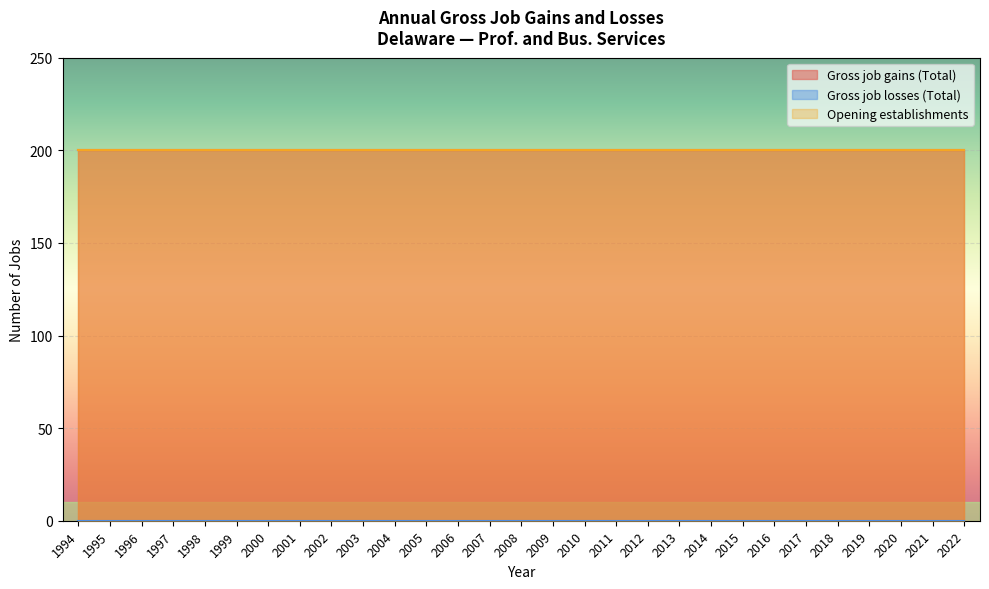

Rank the categories by Gross job losses (Total) value from highest to lowest.

1994, 1995, 1996, 1997, 1998, 1999, 2000, 2001, 2002, 2003, 2004, 2005, 2006, 2007, 2008, 2009, 2010, 2011, 2012, 2013, 2014, 2015, 2016, 2017, 2018, 2019, 2020, 2021, 2022